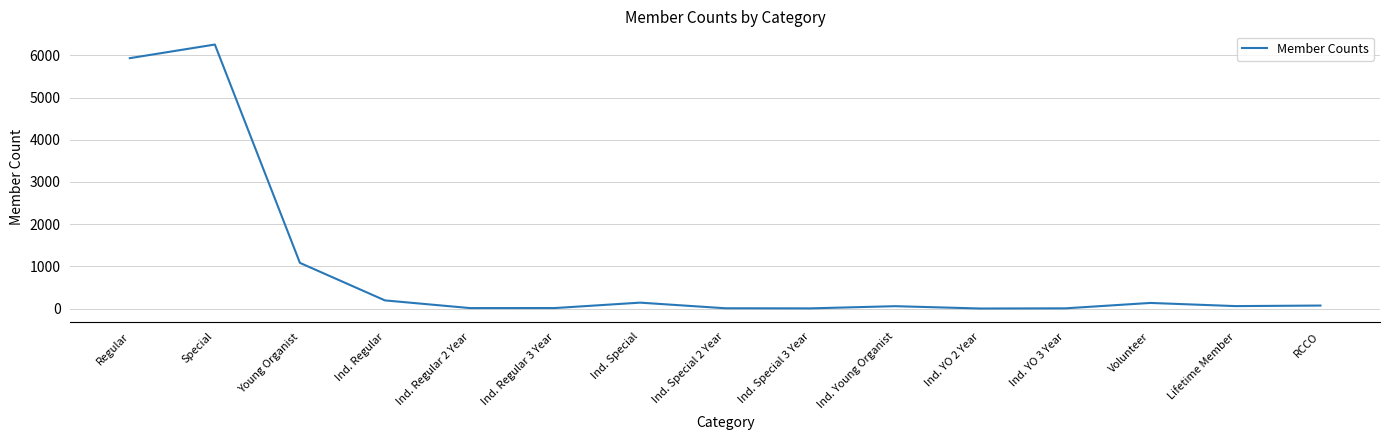

At which category does the chart reach its peak across all series?

Special